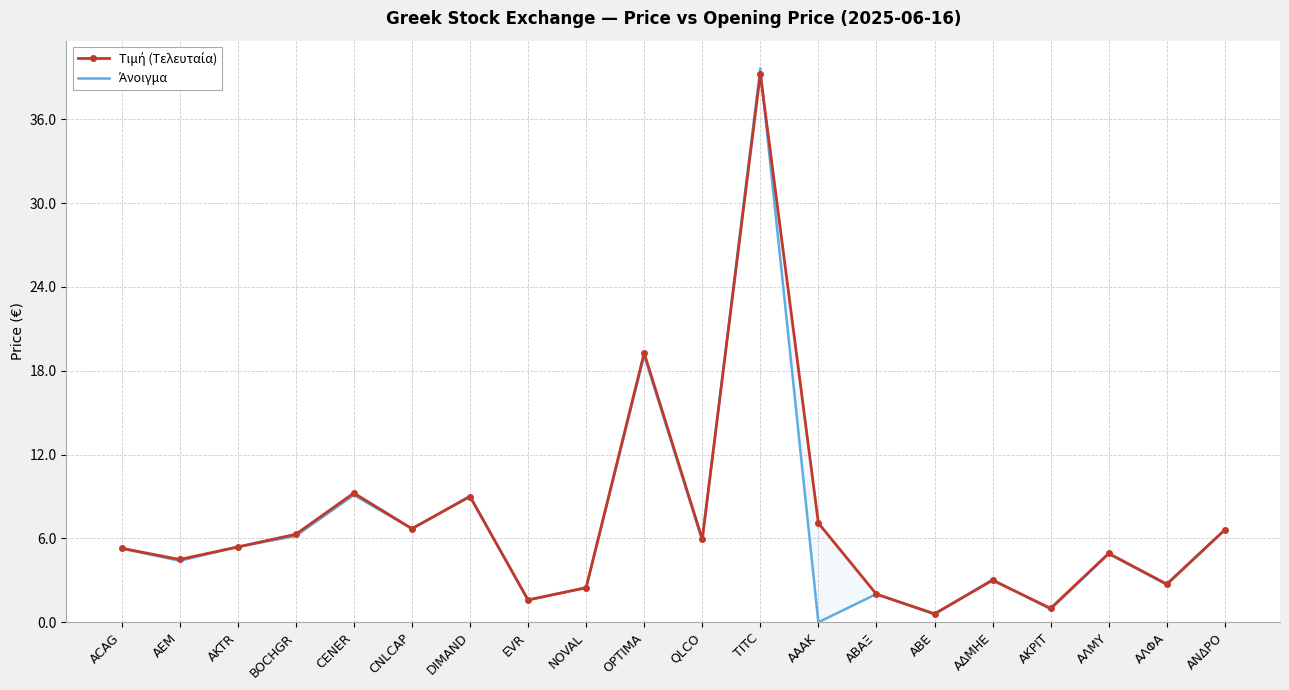

What is the label of the 7th point from the left?

DIMAND